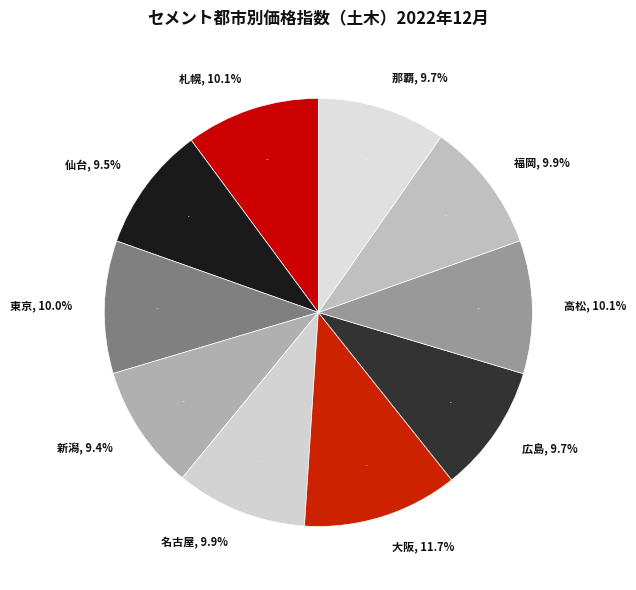

Is it true that 東京 is 23% of the pie?

False